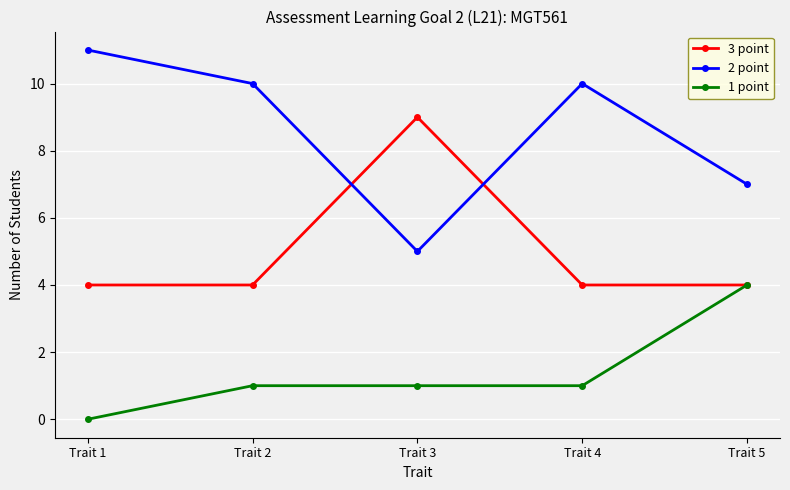

What is the difference between the 2 point values at Trait 4 and Trait 1?

1